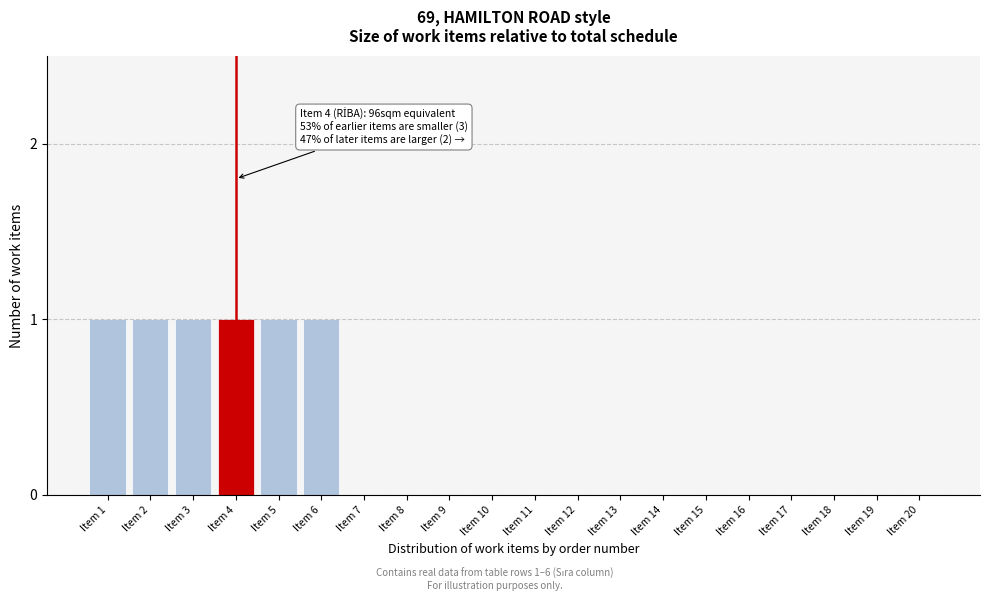

Reading left to right, what are all the values shown in this chart?

Item 1=1	Item 2=1	Item 3=1	Item 4=1	Item 5=1	Item 6=1	Item 7=0	Item 8=0	Item 9=0	Item 10=0	Item 11=0	Item 12=0	Item 13=0	Item 14=0	Item 15=0	Item 16=0	Item 17=0	Item 18=0	Item 19=0	Item 20=0